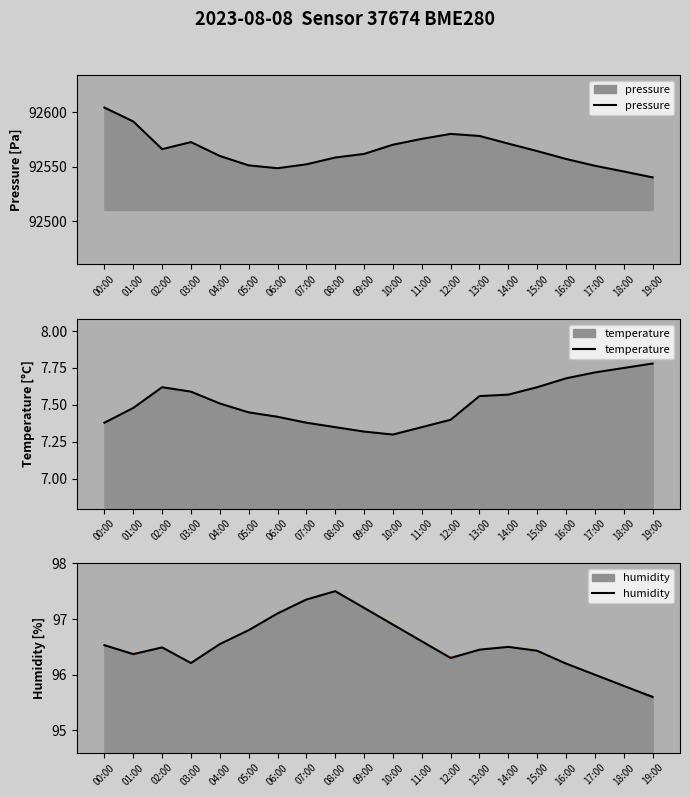

What is the maximum value shown in the chart?

92604.4